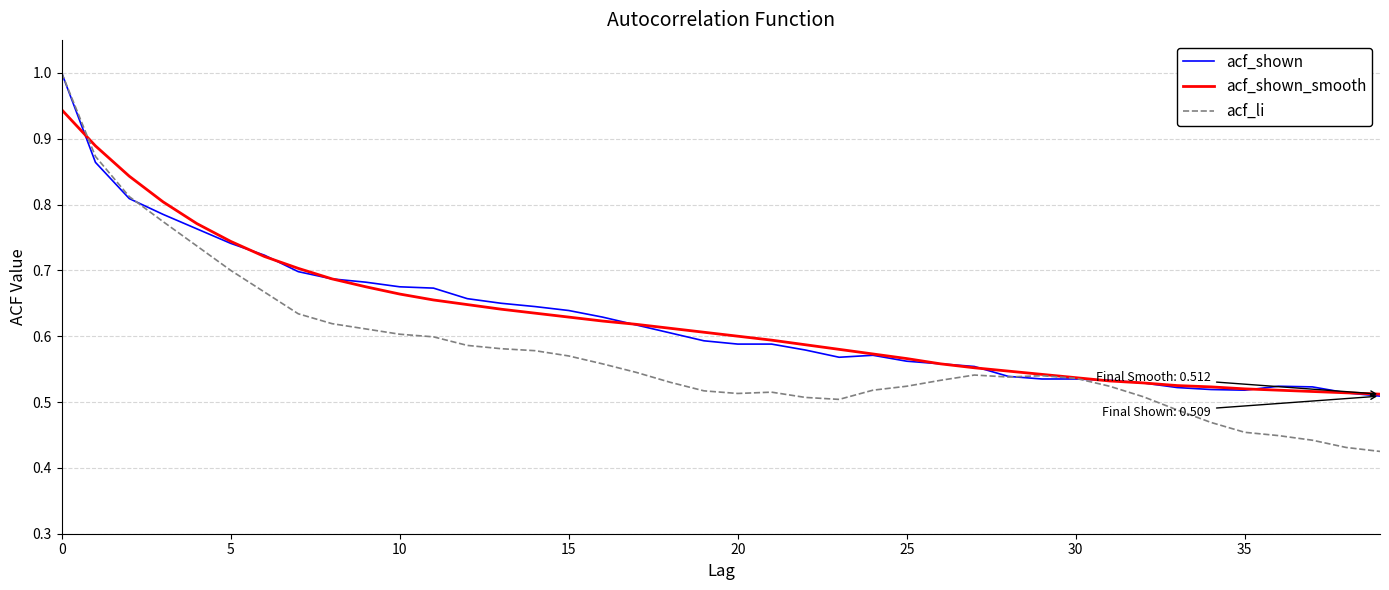

Which series has the widest spread of values?

acf_li